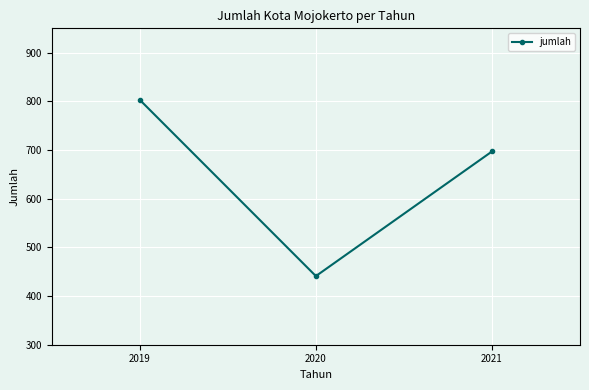

Reading left to right, what are all the values shown in this chart?

803	441	697